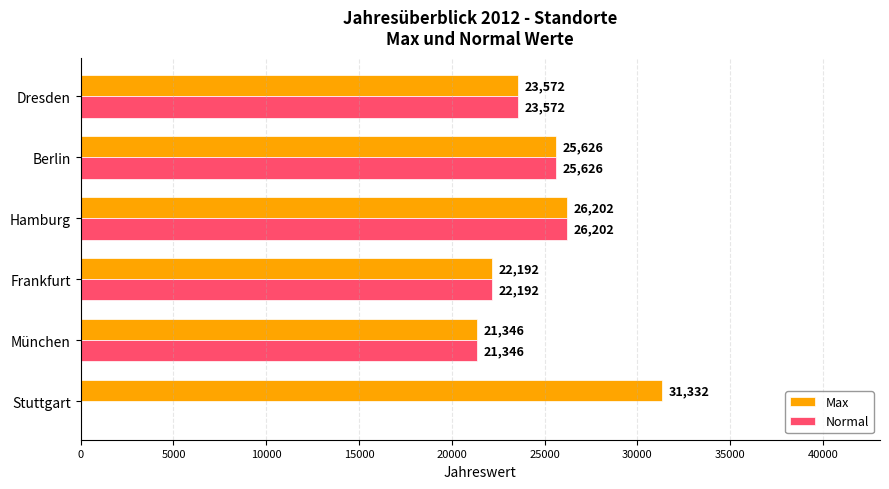

Count the number of data series in this chart.

2